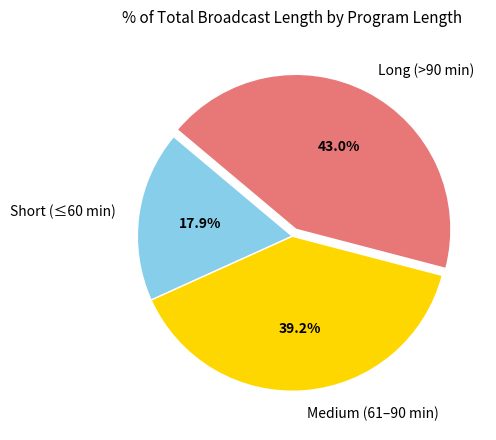

Between Short (≤60 min) and Medium (61–90 min), which is larger?

Medium (61–90 min)